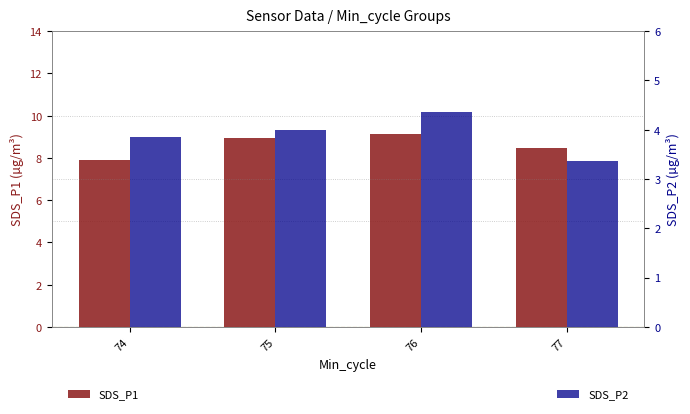

What is the value of the SDS_P1 bar at the 2nd from the left?

8.9